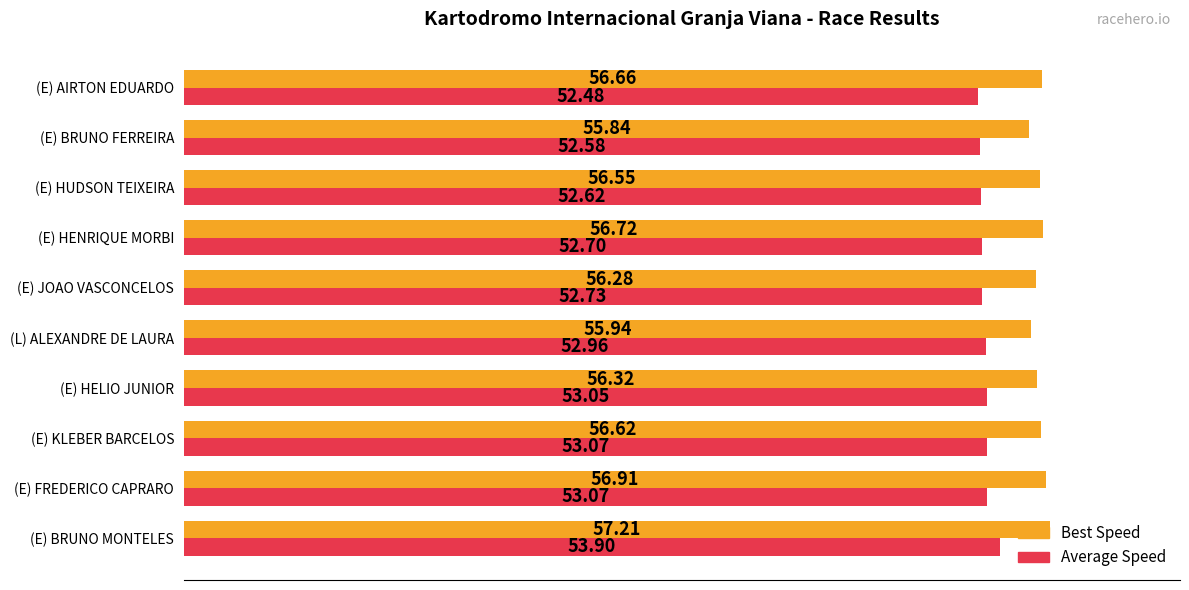

What is the average value of the Best Speed series?

56.5